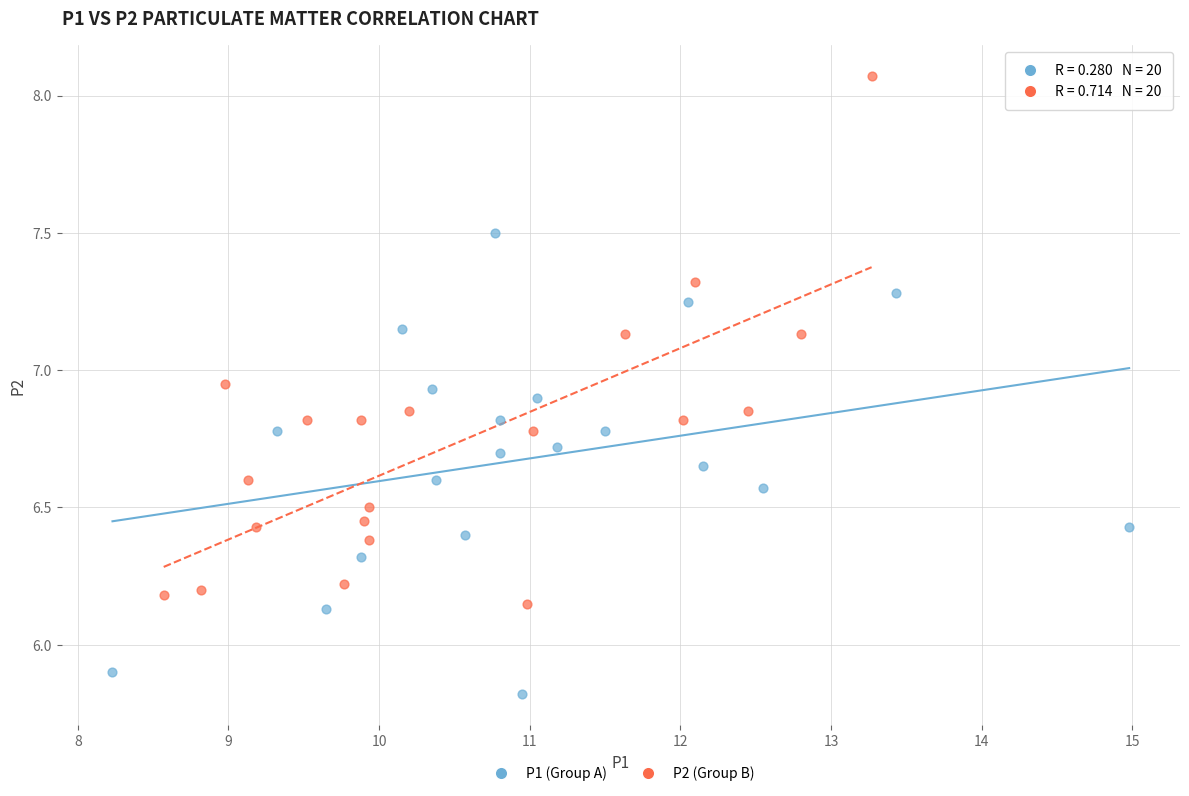

Which series has the widest spread of Y values?

P2 (Group B)